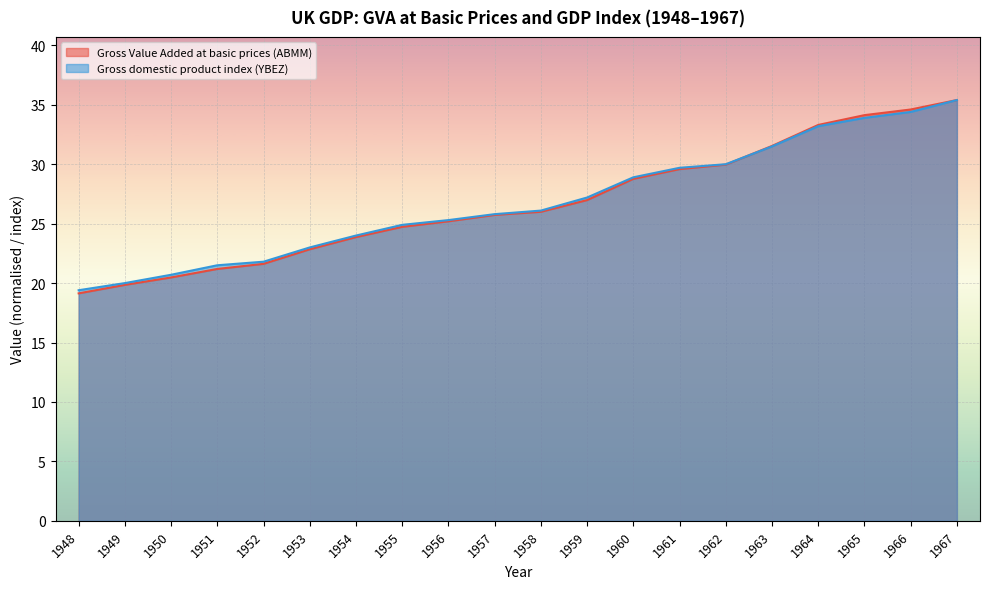

Reading right to left, list all the values displayed in this chart.

Gross Value Added at basic prices (ABMM): 1967=35.4	1966=34.6	1965=34.1	1964=33.3	1963=31.5	1962=30.0	1961=29.6	1960=28.8	1959=27.0	1958=26.0	1957=25.7	1956=25.2	1955=24.7	1954=23.9	1953=22.8	1952=21.6	1951=21.2	1950=20.5	1949=19.8	1948=19.1
Gross domestic product index (YBEZ): 1967=35.4	1966=34.4	1965=33.9	1964=33.2	1963=31.5	1962=30.0	1961=29.7	1960=28.9	1959=27.2	1958=26.1	1957=25.8	1956=25.3	1955=24.9	1954=24.0	1953=23.0	1952=21.8	1951=21.5	1950=20.7	1949=20.0	1948=19.4